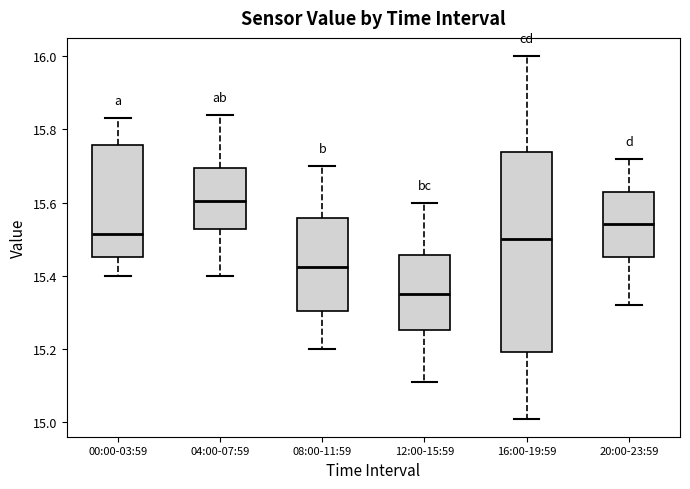

Where is the upper edge of the box for 20:00-23:59 on the y-axis? The values are not printed on the chart, so give them approximately, as read against the axis.

15.62